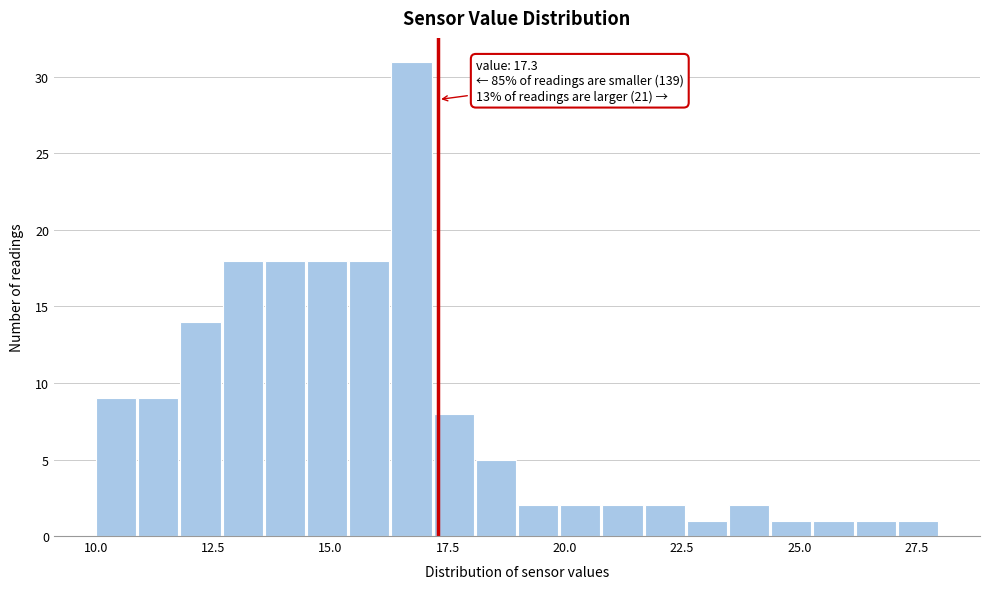

Read against the x-axis, roughly where is the centre of the tallest bar?

16.5